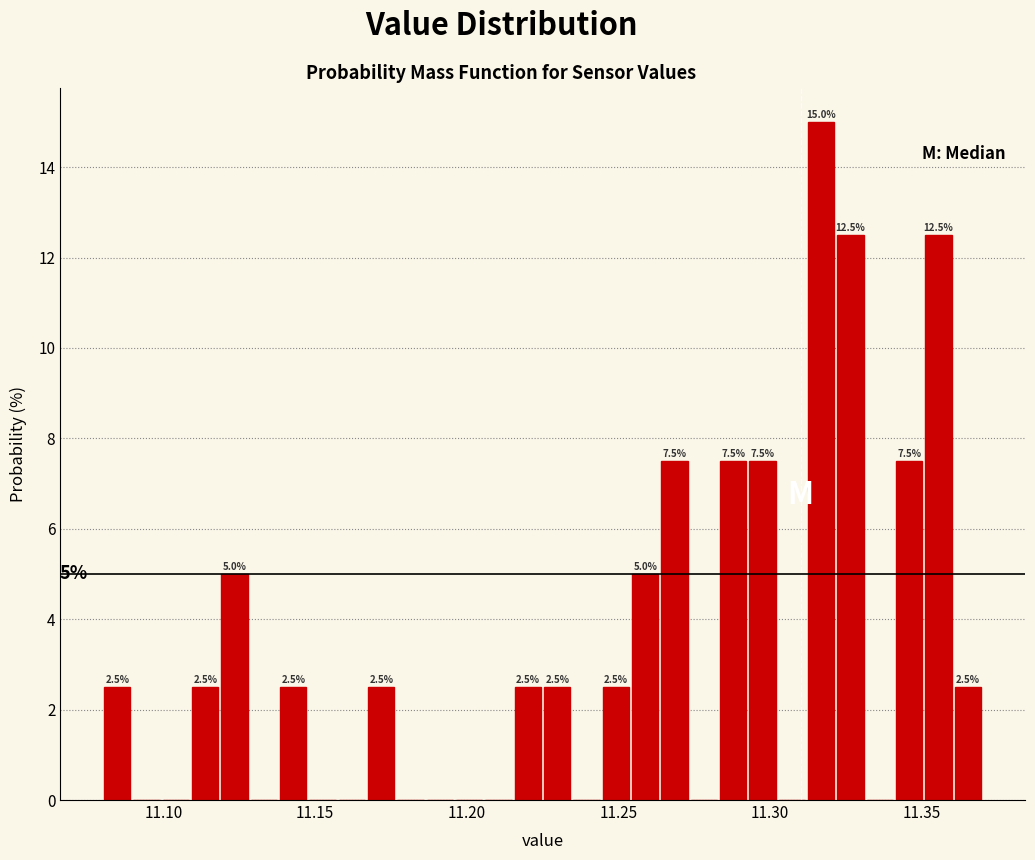

Read against the x-axis, roughly where is the centre of the tallest bar?

11.315